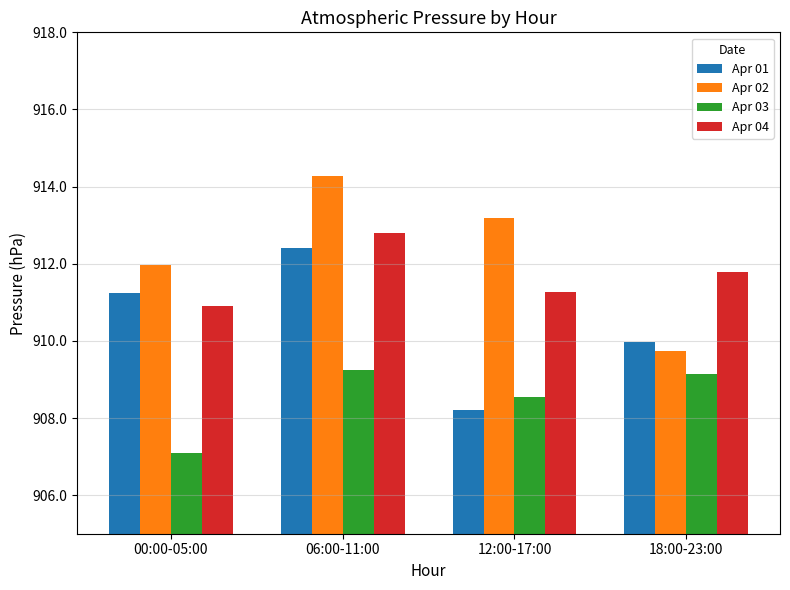

The value of Apr 01 at 18:00-23:00 is 910.0. True or false?

True